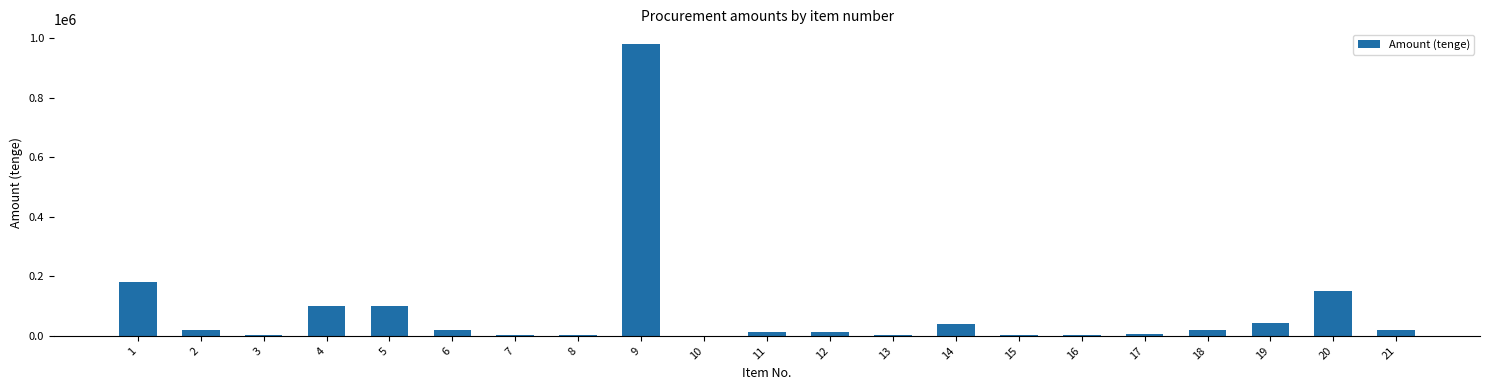

What is the greatest value displayed?

981000